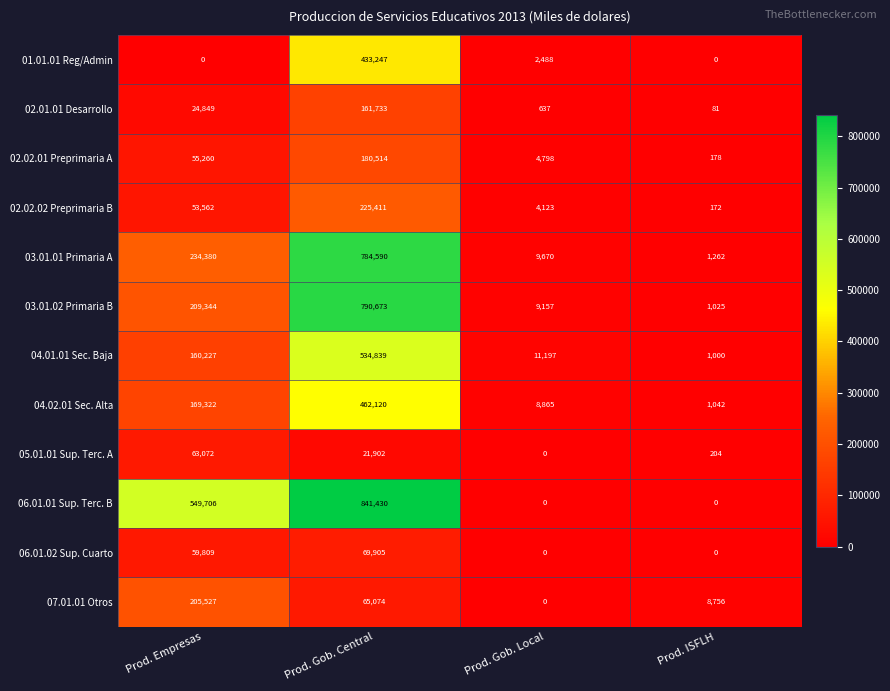

Which category has the highest value across all series?

Prod. Gob. Central